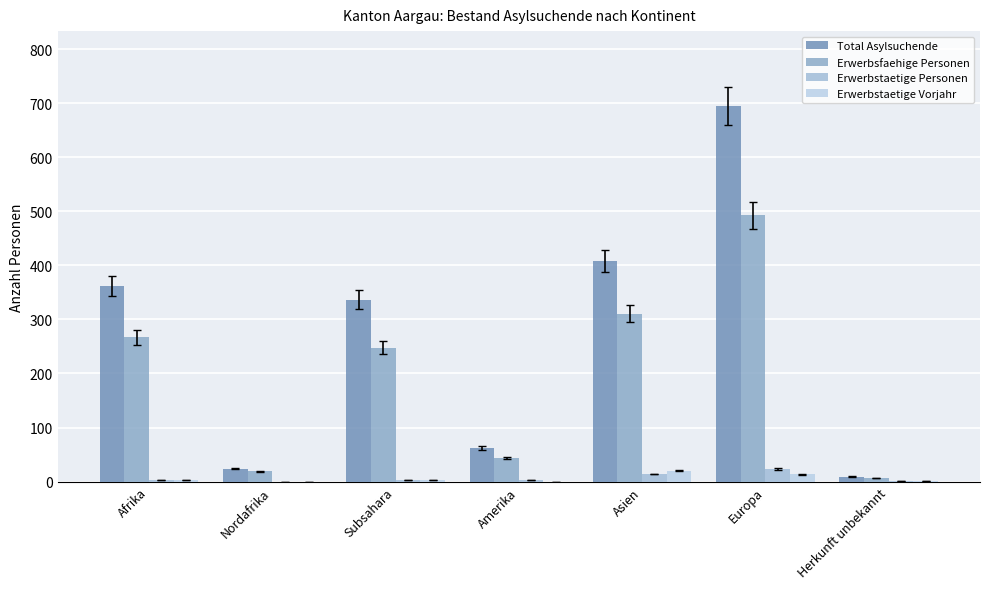

What is the label of the 5th bar from the right?

Subsahara